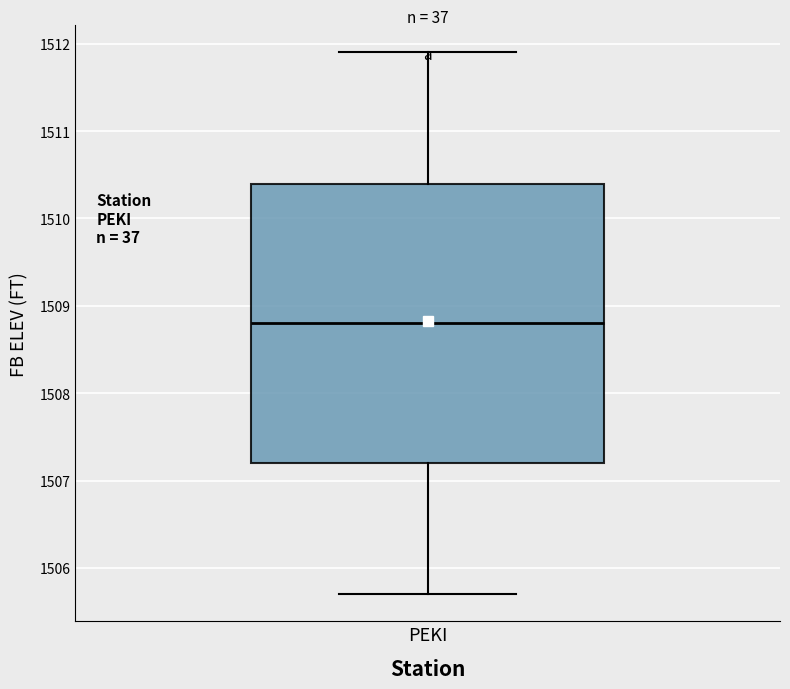

Transcribe this box plot: give where the median line is, the range the box spans, and where the two whiskers end, as read against the y-axis. The values are not printed on the chart, so give them approximately, as read against the axis.

median 1508.8, box 1507.2 to 1510.4, whiskers 1505.7 to 1511.9